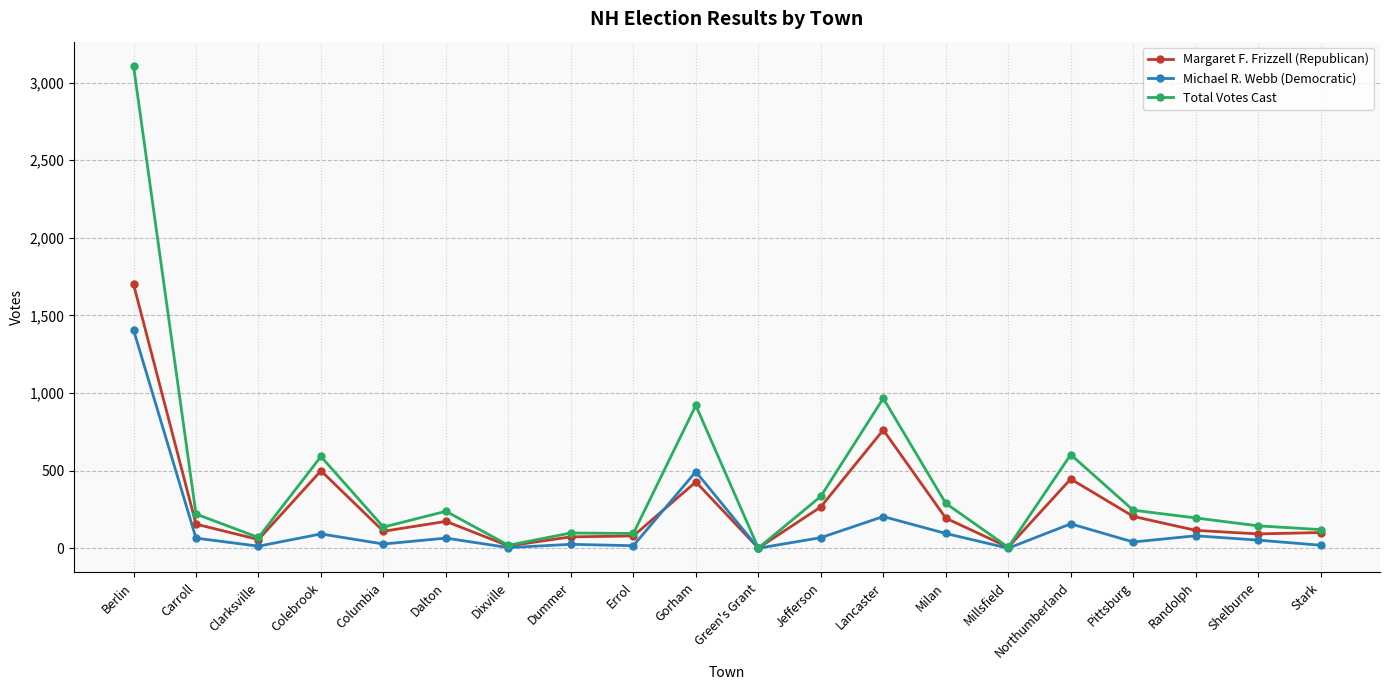

Is the value of Total Votes Cast at Berlin greater than the value of Michael R. Webb (Democratic) at Northumberland?

Yes